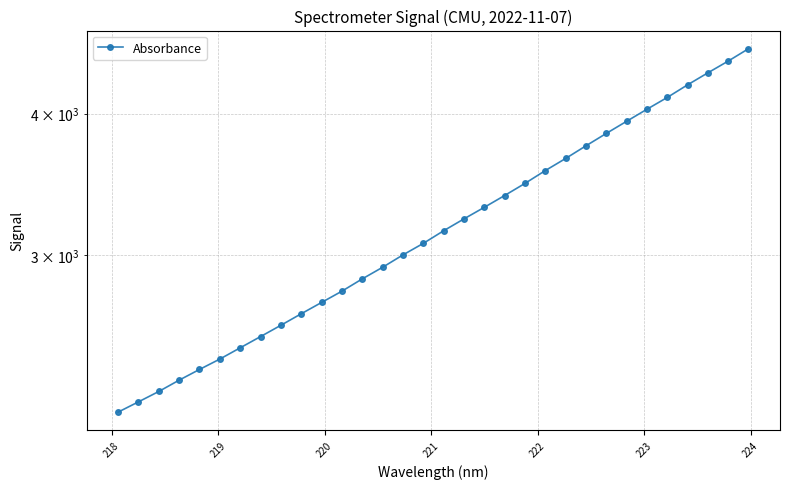

What is the difference between the second highest and minimum values?

2268.3